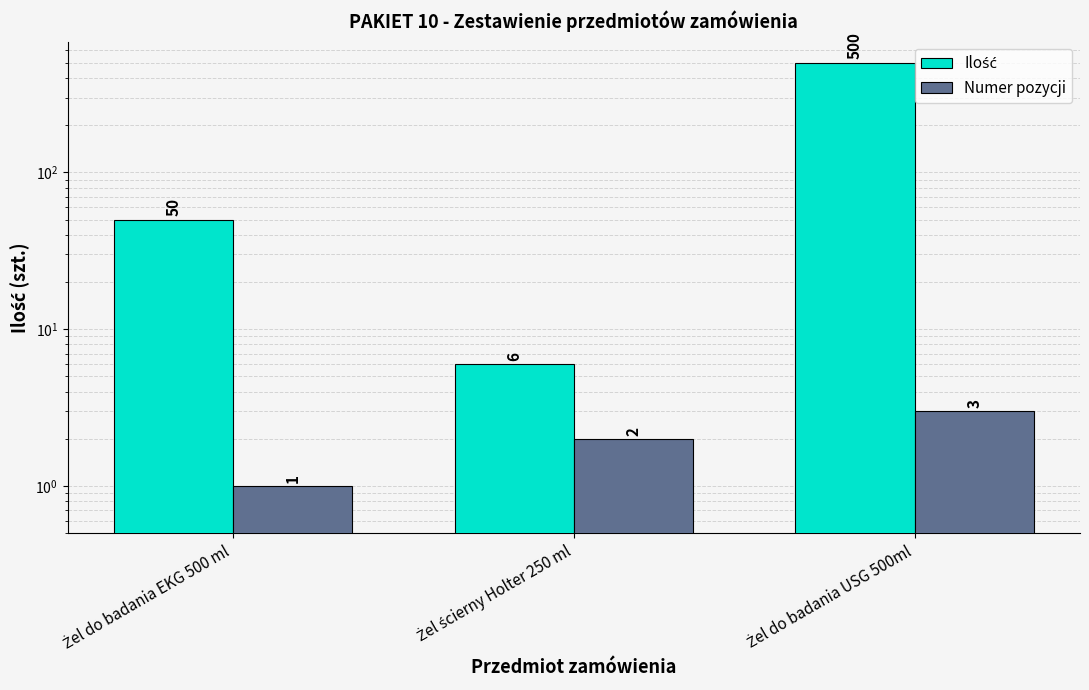

How many data points in Numer pozycji are above 2?

1